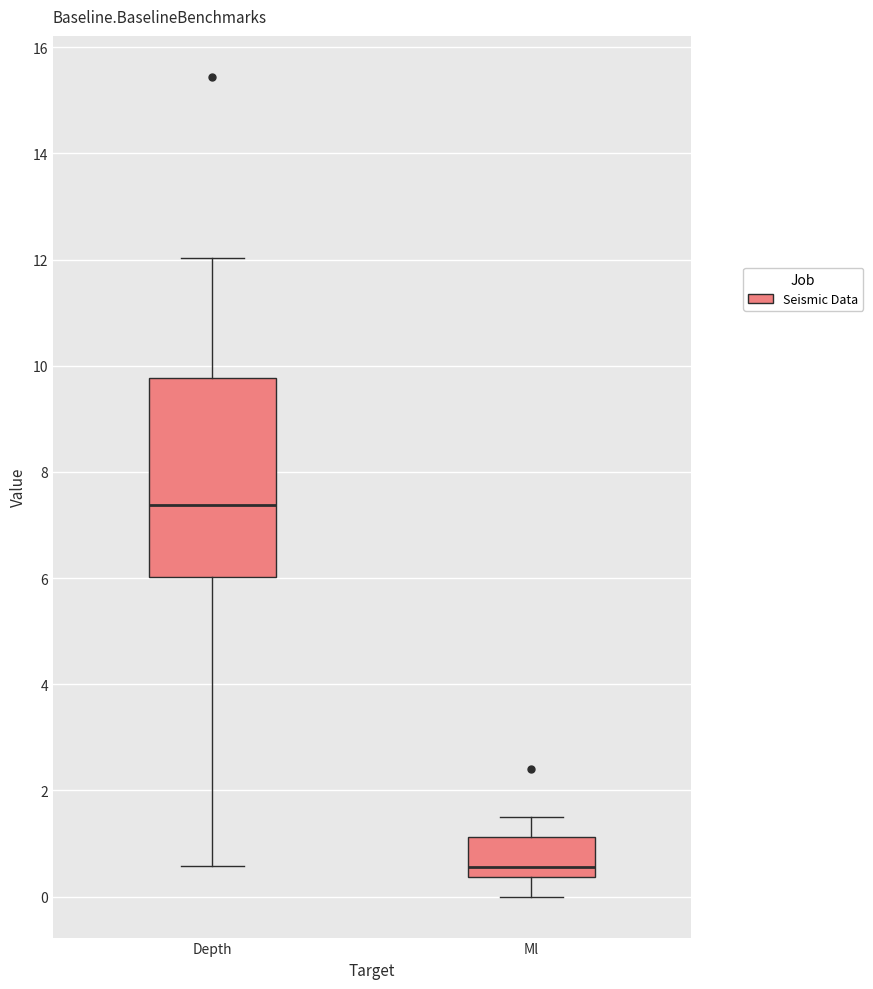

Reading left to right, read every box against the y-axis: the position of its median line, the range the box covers, and the ends of its whiskers. The values are not printed on the chart, so give them approximately, as read against the axis.

Depth: median 7.4, box 6.0 to 9.8, whiskers 0.6 to 12.0
Ml: median 0.6, box 0.4 to 1.2, whiskers 0.0 to 1.6